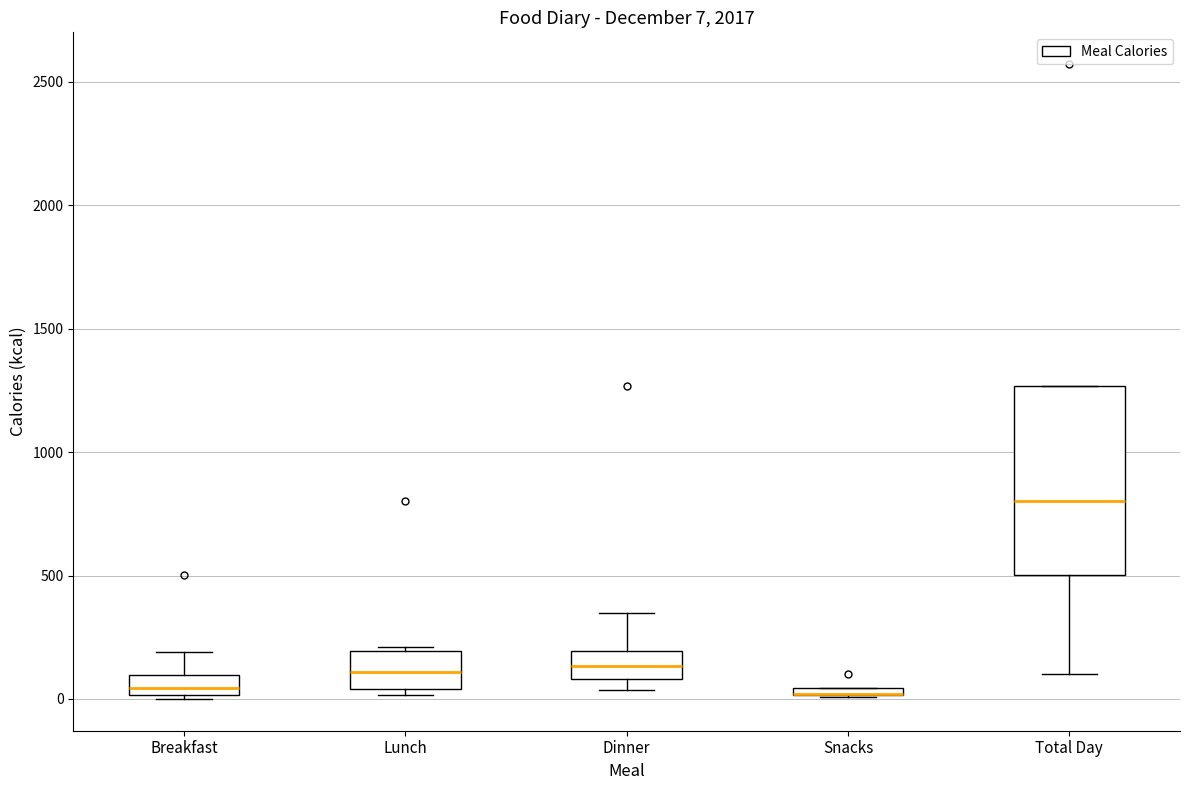

Which box is the tallest, from its lower edge to its upper edge?

Total Day